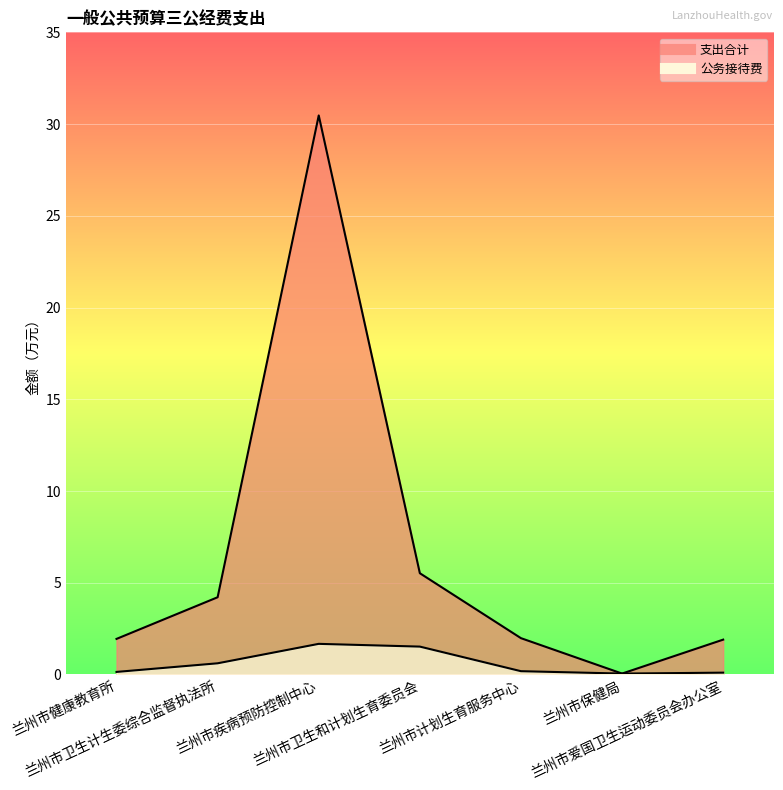

What is the label of the 6th point from the left?

兰州市保健局